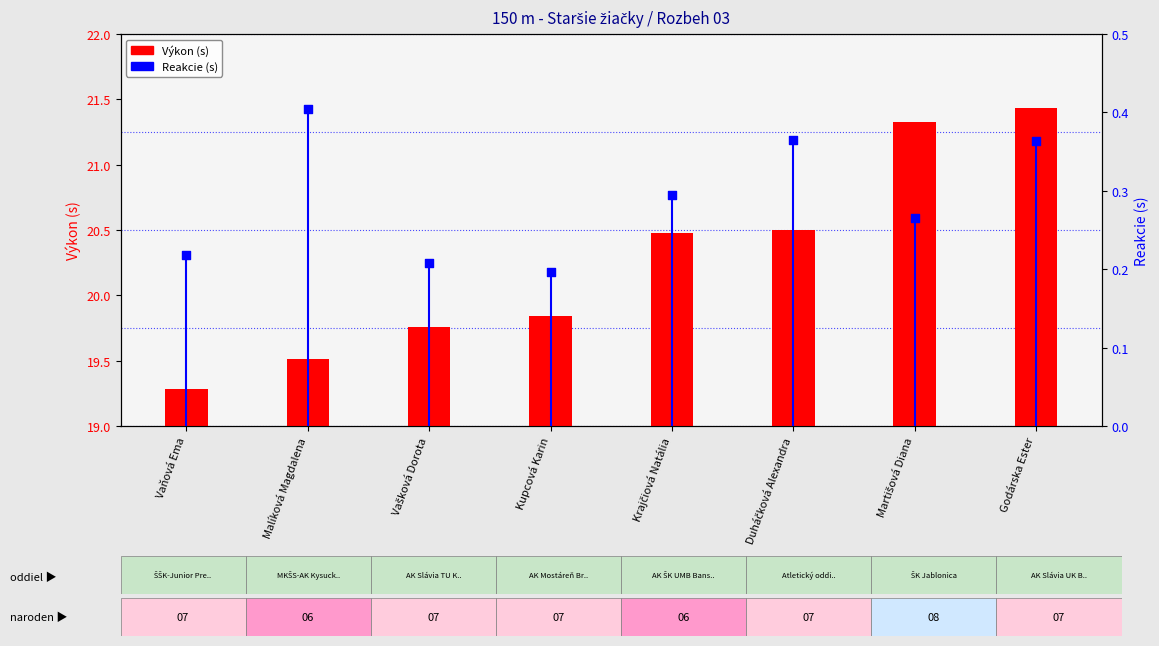

Which series has the largest Y range (max minus min)?

Výkon (s)